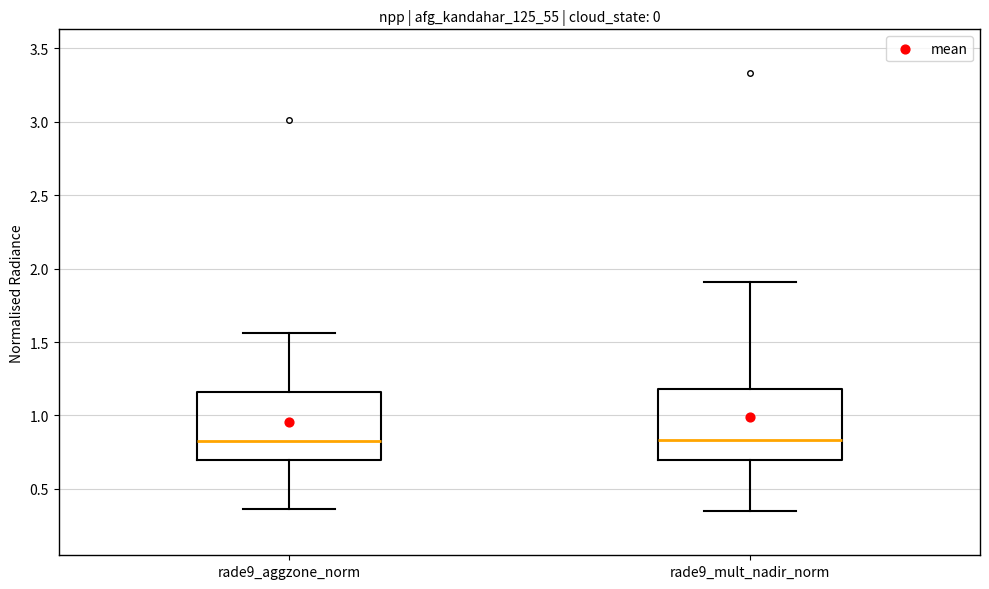

Reading left to right, transcribe this box plot: for each box, give where its median line is, the range the box spans, and where its two whiskers end, as read against the y-axis. The values are not printed on the chart, so give them approximately, as read against the axis.

rade9_aggzone_norm: median 0.85, box 0.70 to 1.15, whiskers 0.35 to 1.55
rade9_mult_nadir_norm: median 0.85, box 0.70 to 1.20, whiskers 0.35 to 1.90